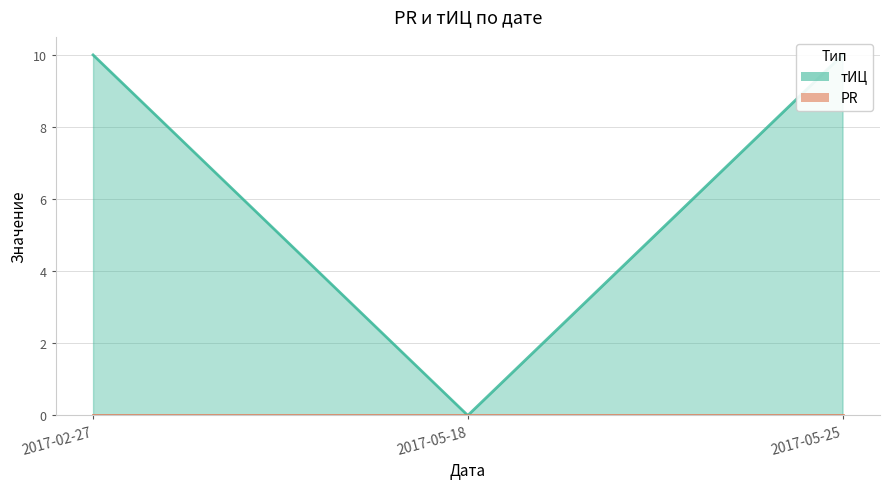

What is the ratio of the value at 2017-05-25 to the value at 2017-02-27?

1.0